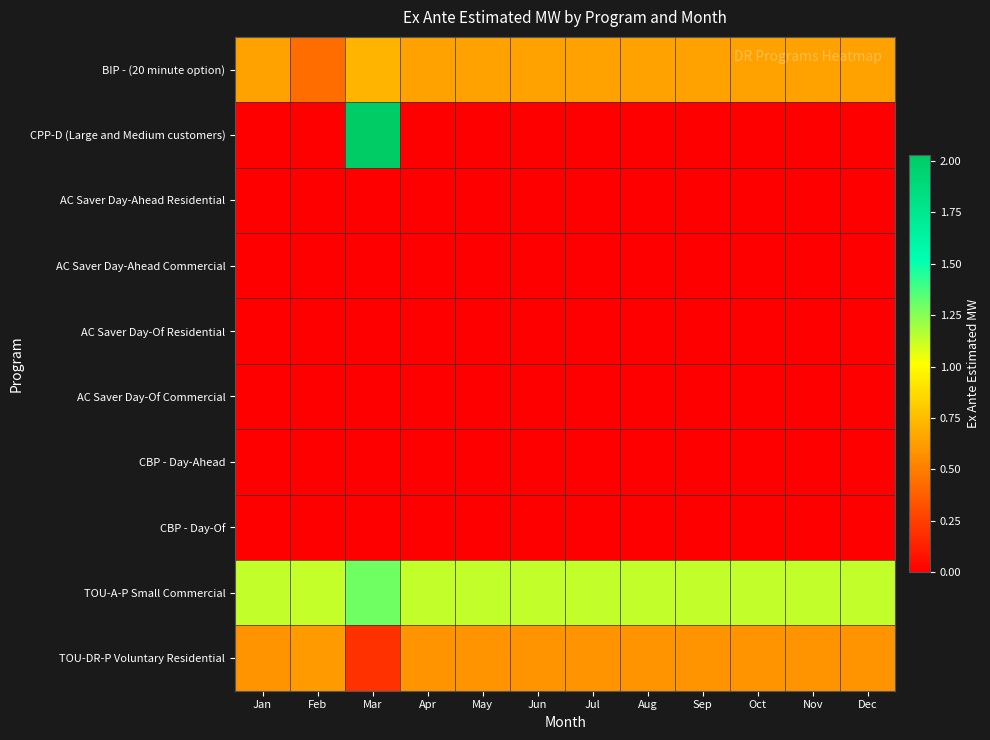

What is the total value across all series at Jan?

2.4